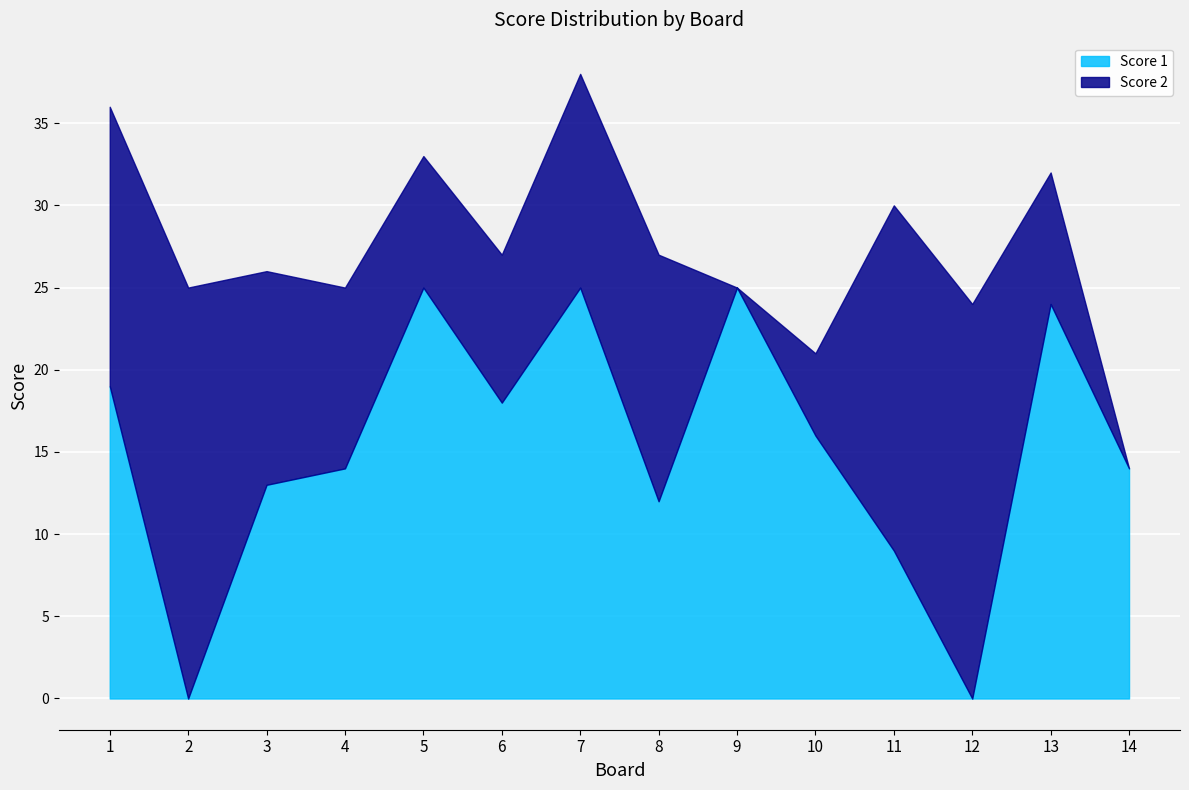

The value of Score 2 at 9 is 11. True or false?

False